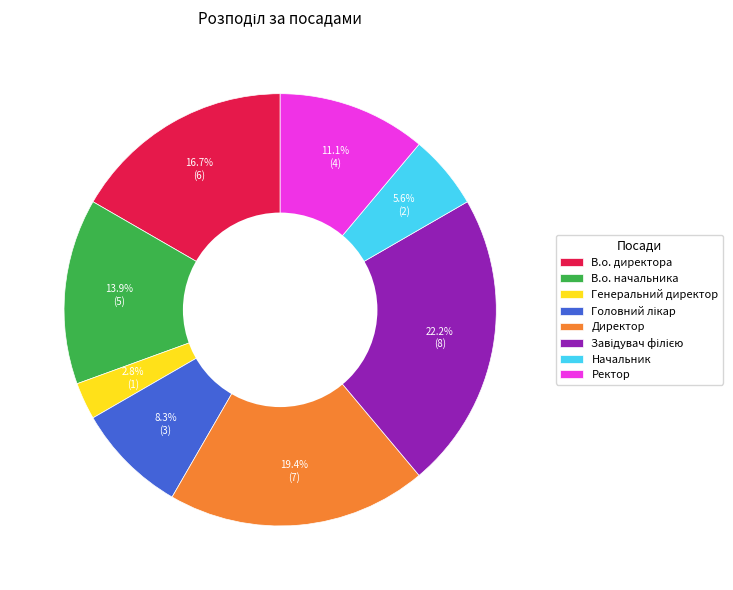

Is it true that Начальник is 17% of the pie?

False